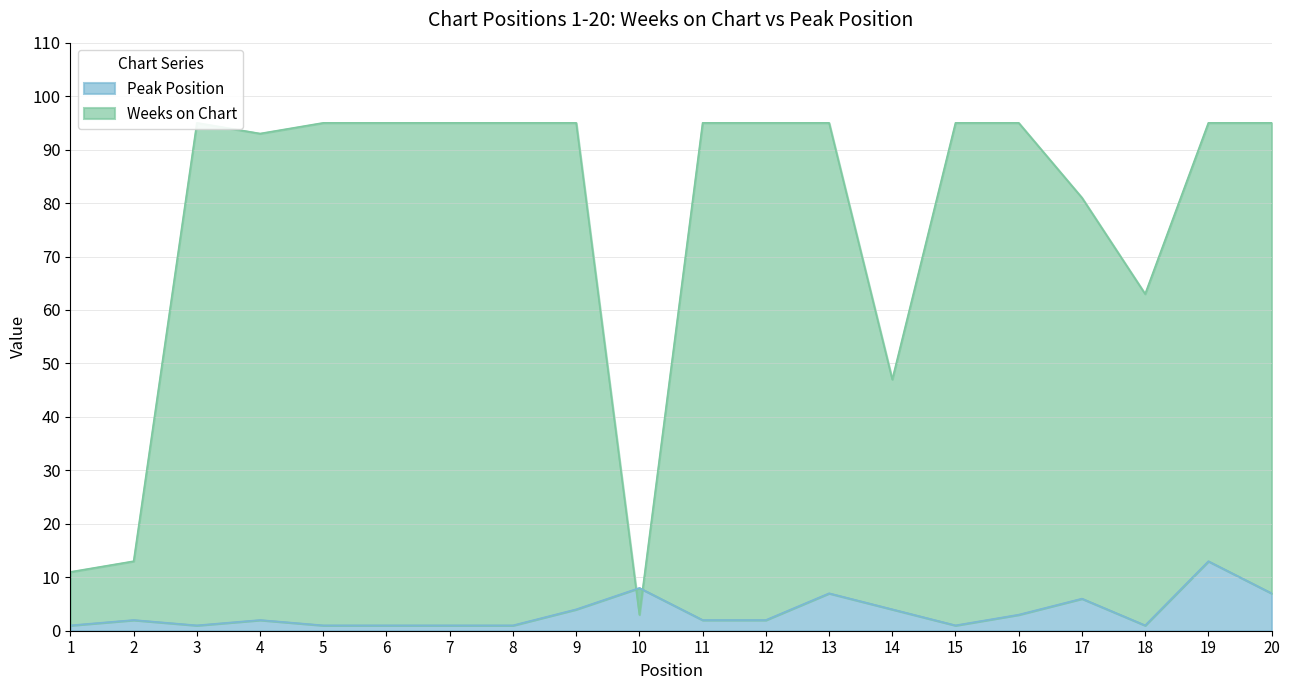

Where do Peak Position and Weeks on Chart first cross each other?

9 and 10